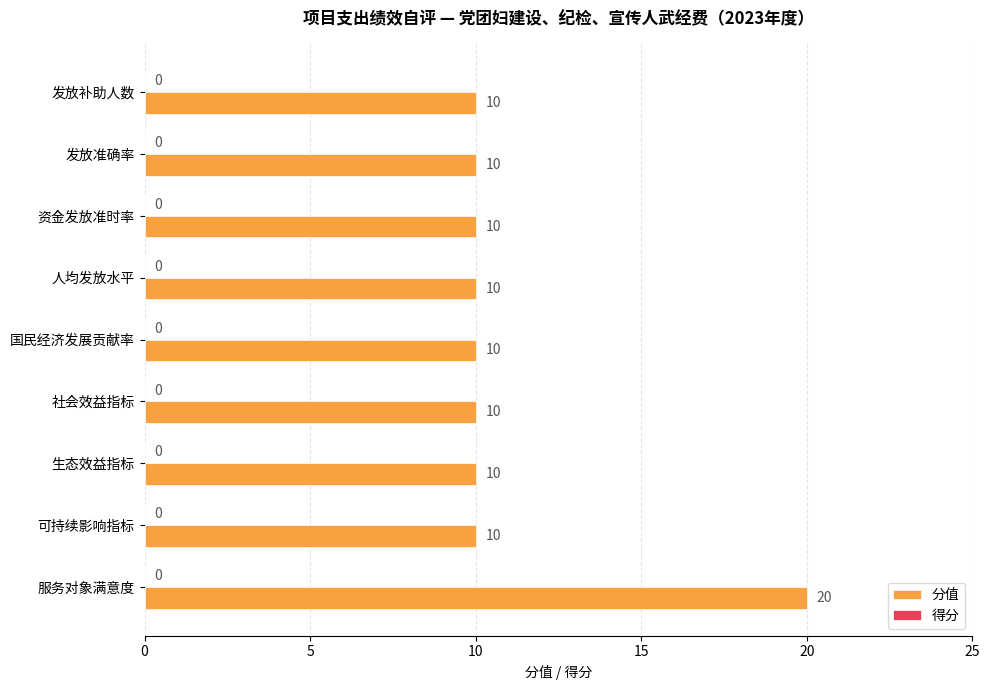

What is the value of the 1st bar from the top?

10